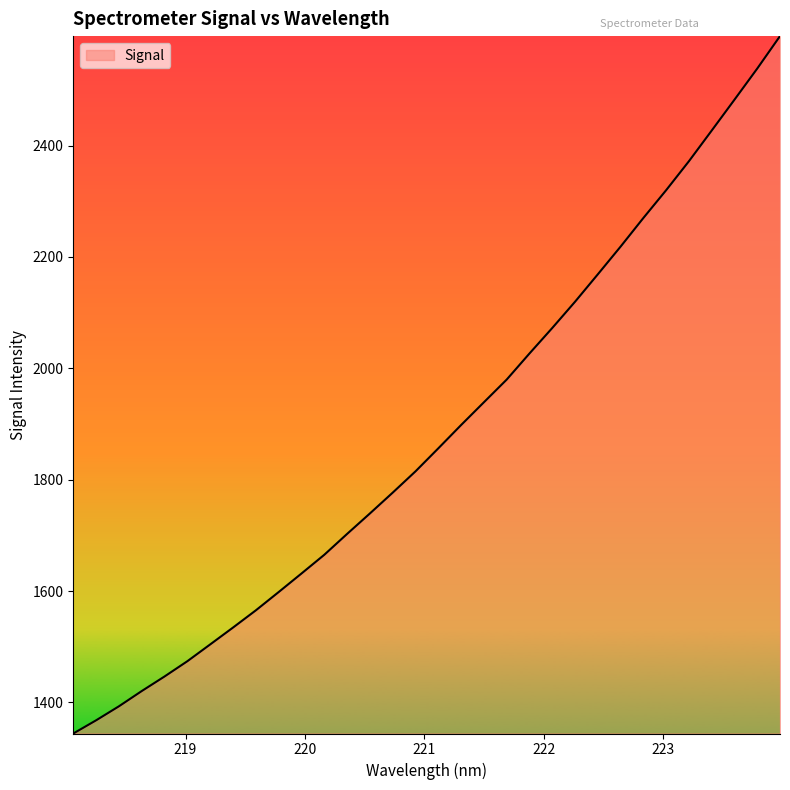

What is the maximum value shown in the chart?

2596.8